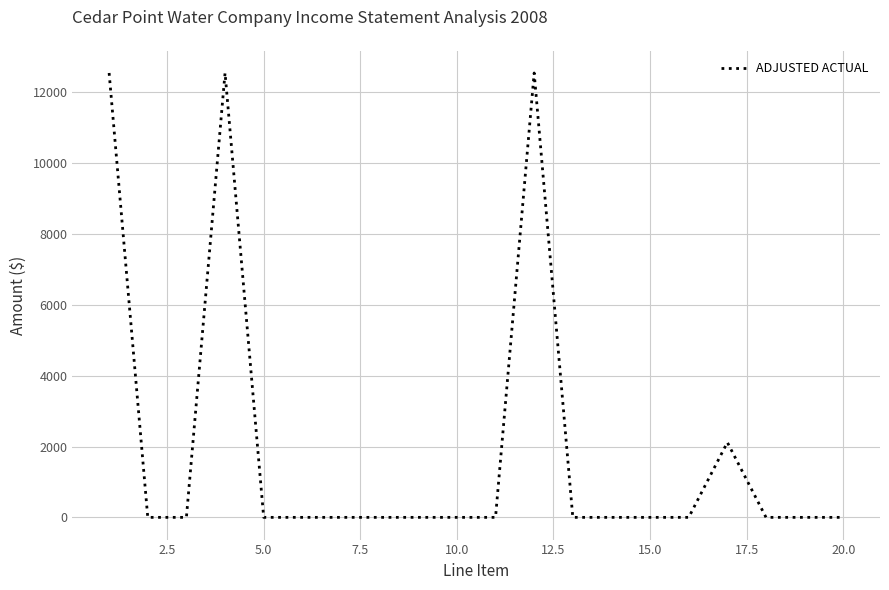

What is the difference between the maximum and minimum values?

12549.0